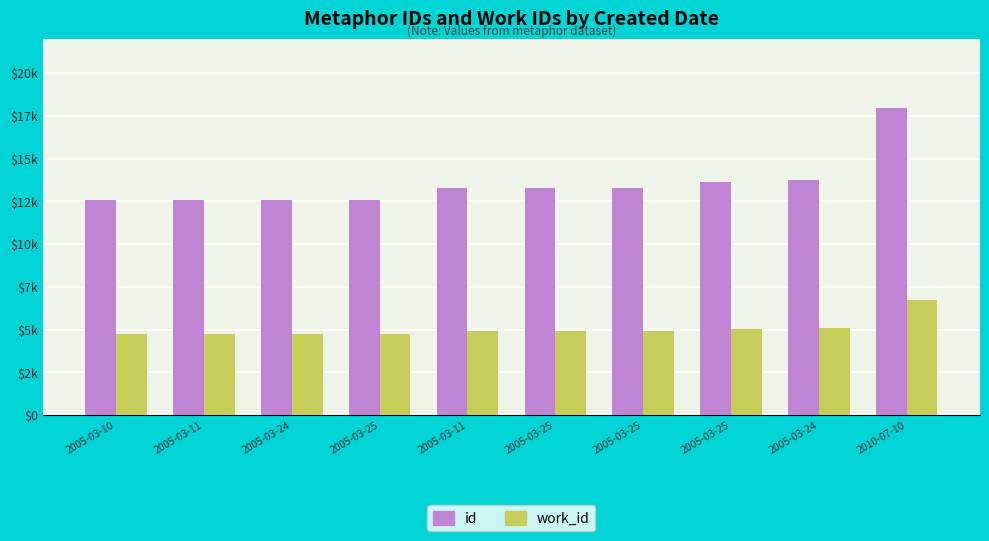

Rank the series by their average value, from lowest to highest.

work_id, id